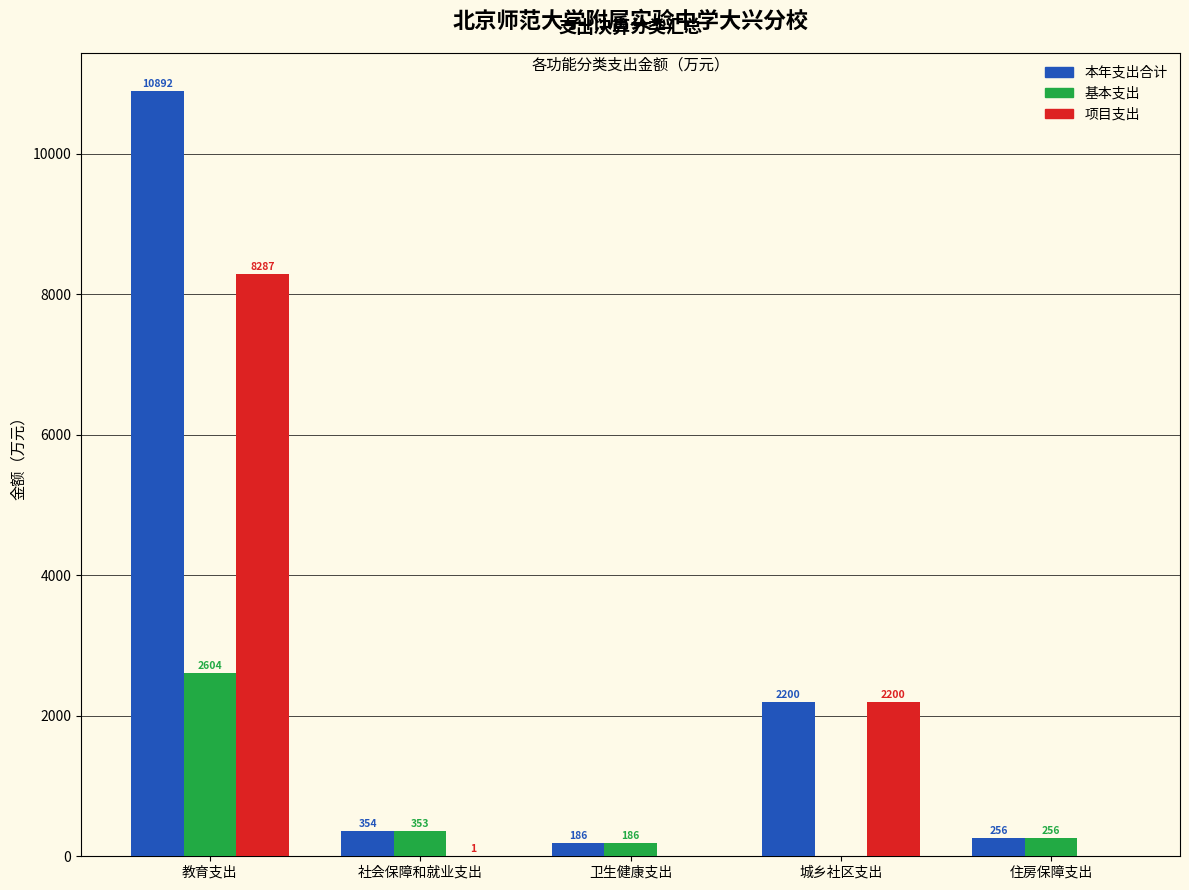

Is the value of 基本支出 at 教育支出 greater than the value of 项目支出 at 城乡社区支出?

Yes